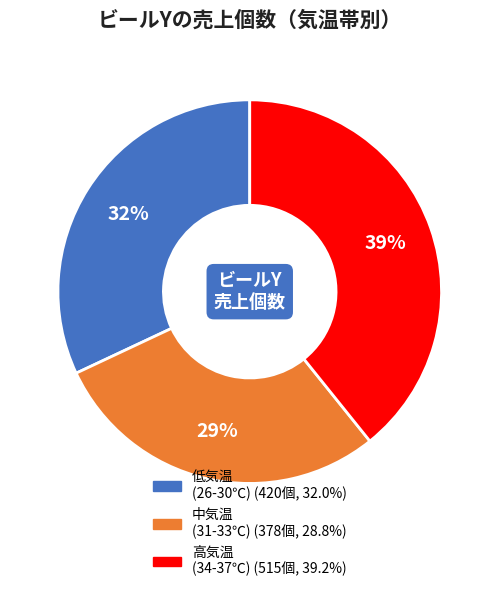

To the nearest percent, what is the difference between the largest and smallest slice percentages?

10%